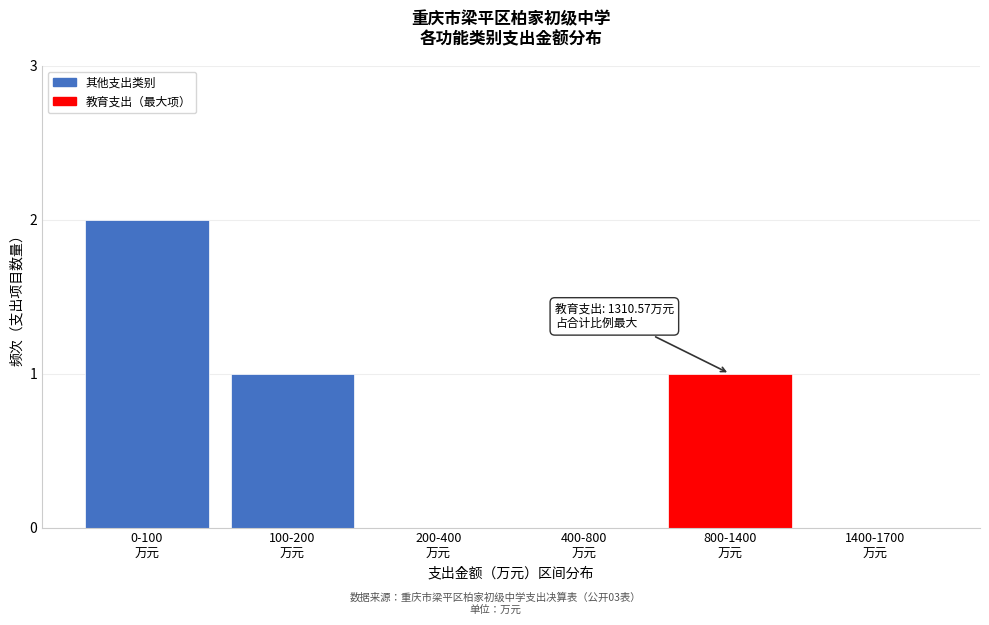

What is the sum of all values?

4